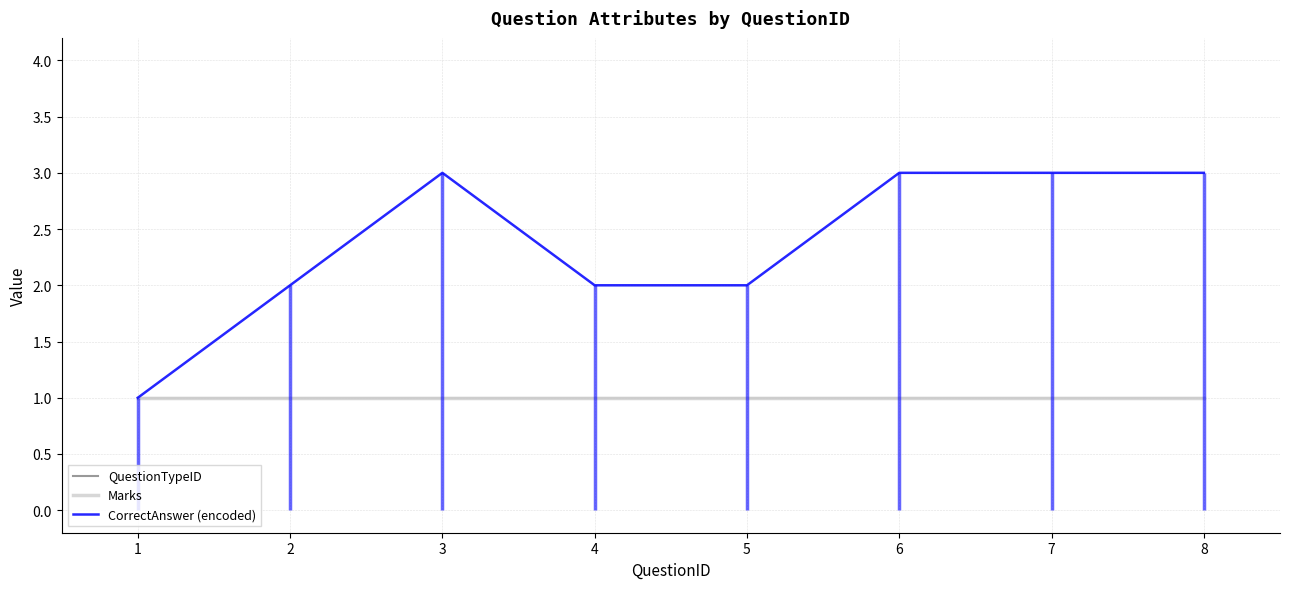

Which has a higher value, 3 or 8?

3